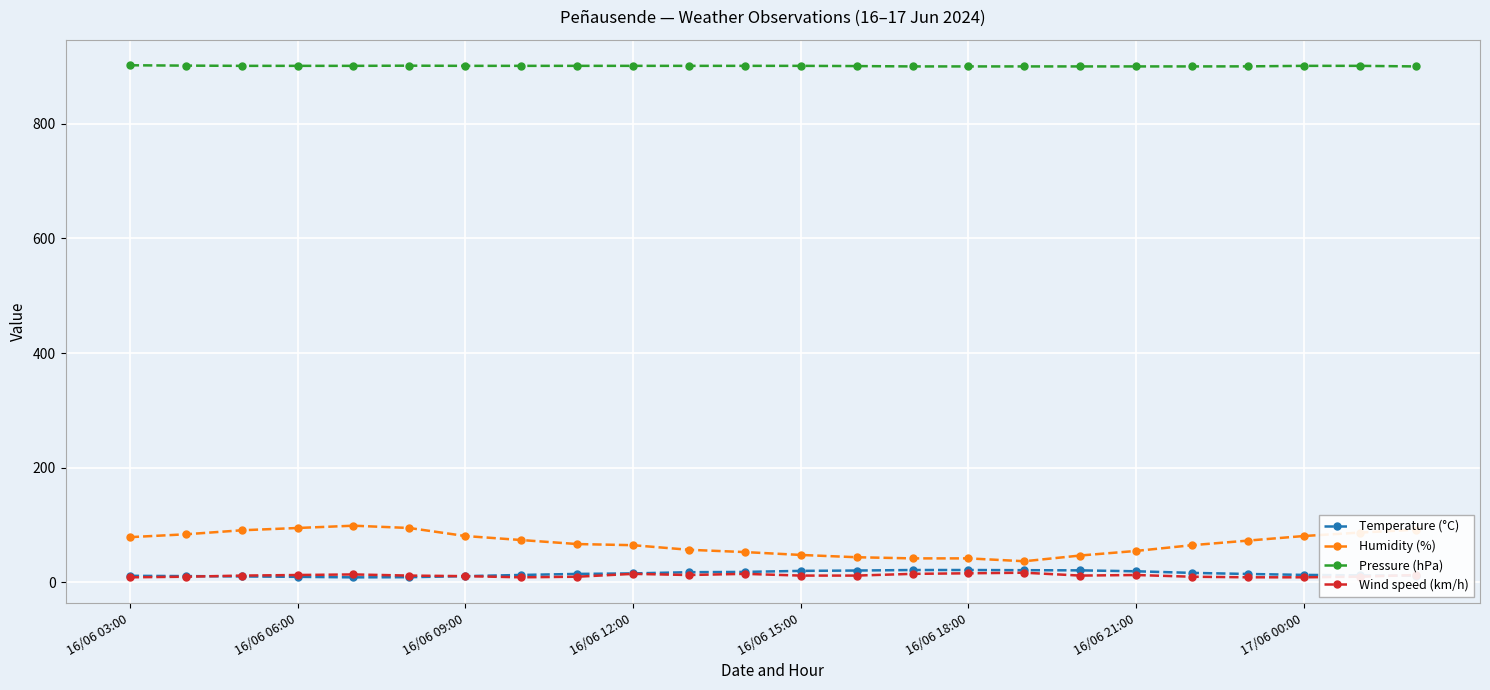

True or false: Pressure (hPa) and Humidity (%) cross at least once.

False